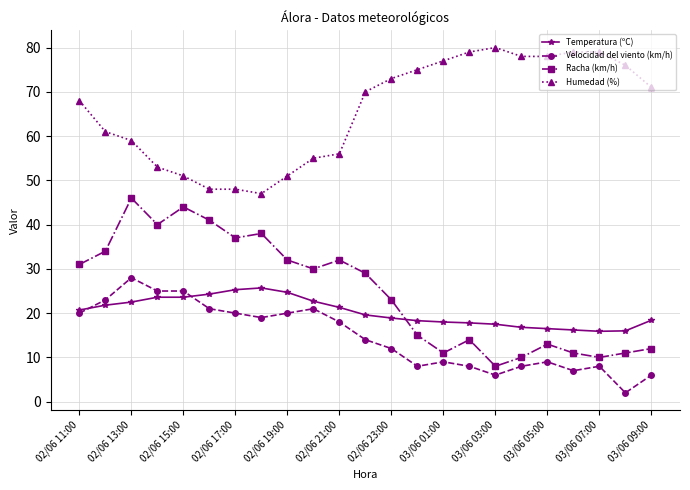

At how many categories does at least one series exceed 65?

13